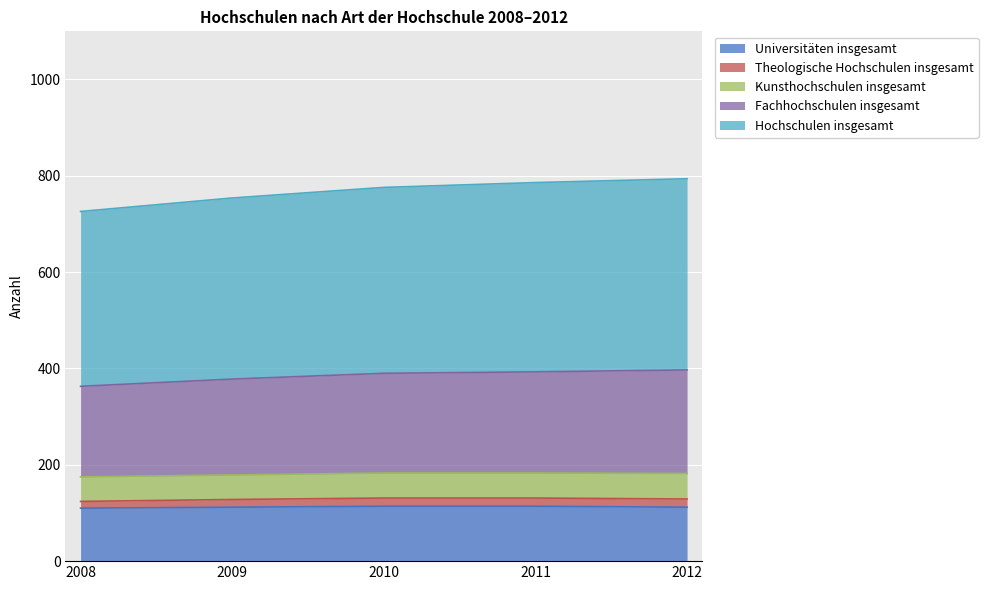

True or false: Universitäten insgesamt and Fachhochschulen insgesamt cross at least once.

False